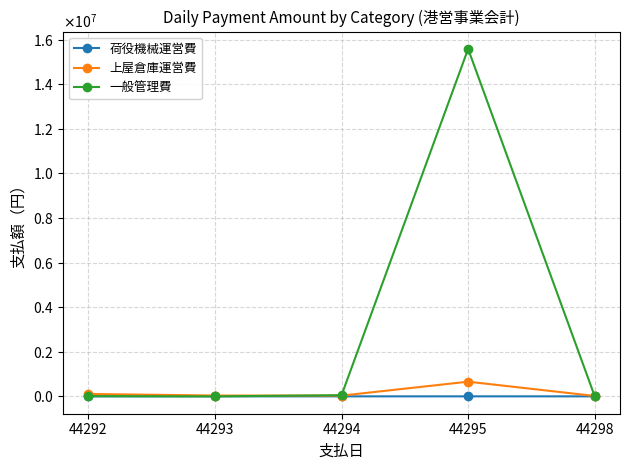

At which category does 一般管理費 reach its first local peak?

44295